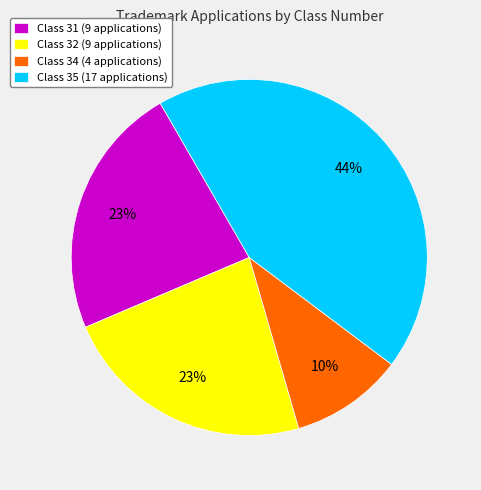

True or false: Class 31 accounts for 23% of the total.

True